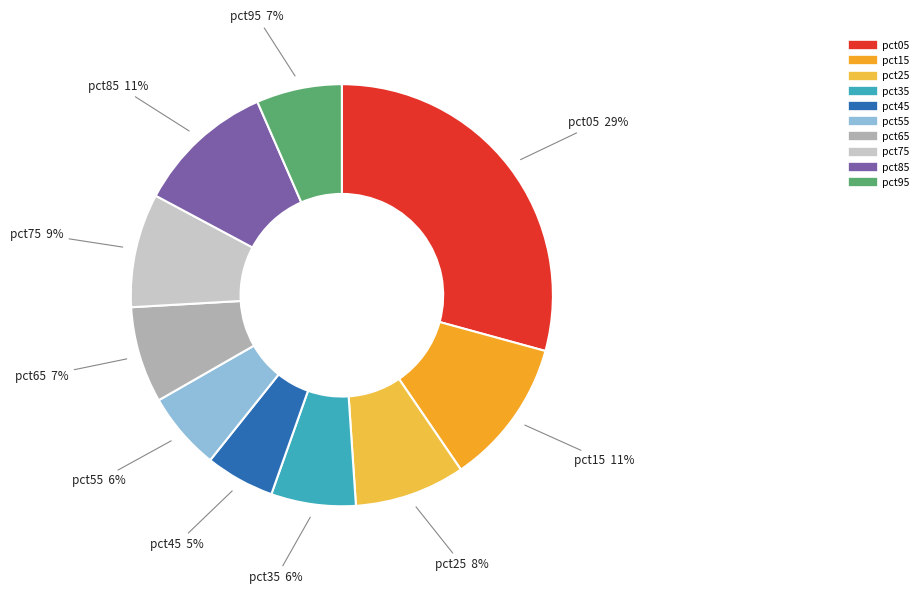

Approximately how many times larger is the value at pct15 compared to pct05?

0.4